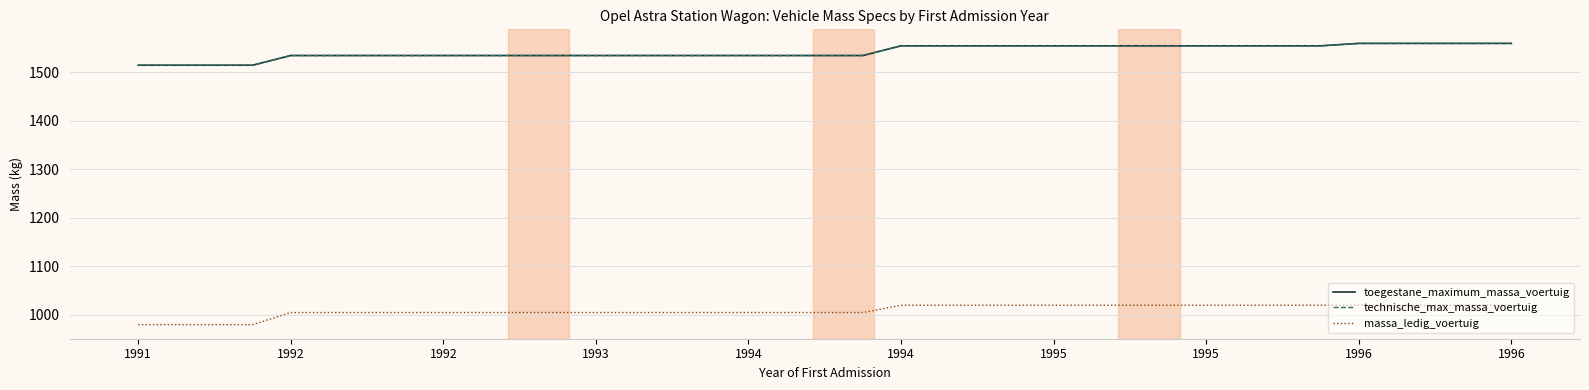

List the series in order of their peak value, lowest first.

massa_ledig_voertuig, toegestane_maximum_massa_voertuig, technische_max_massa_voertuig